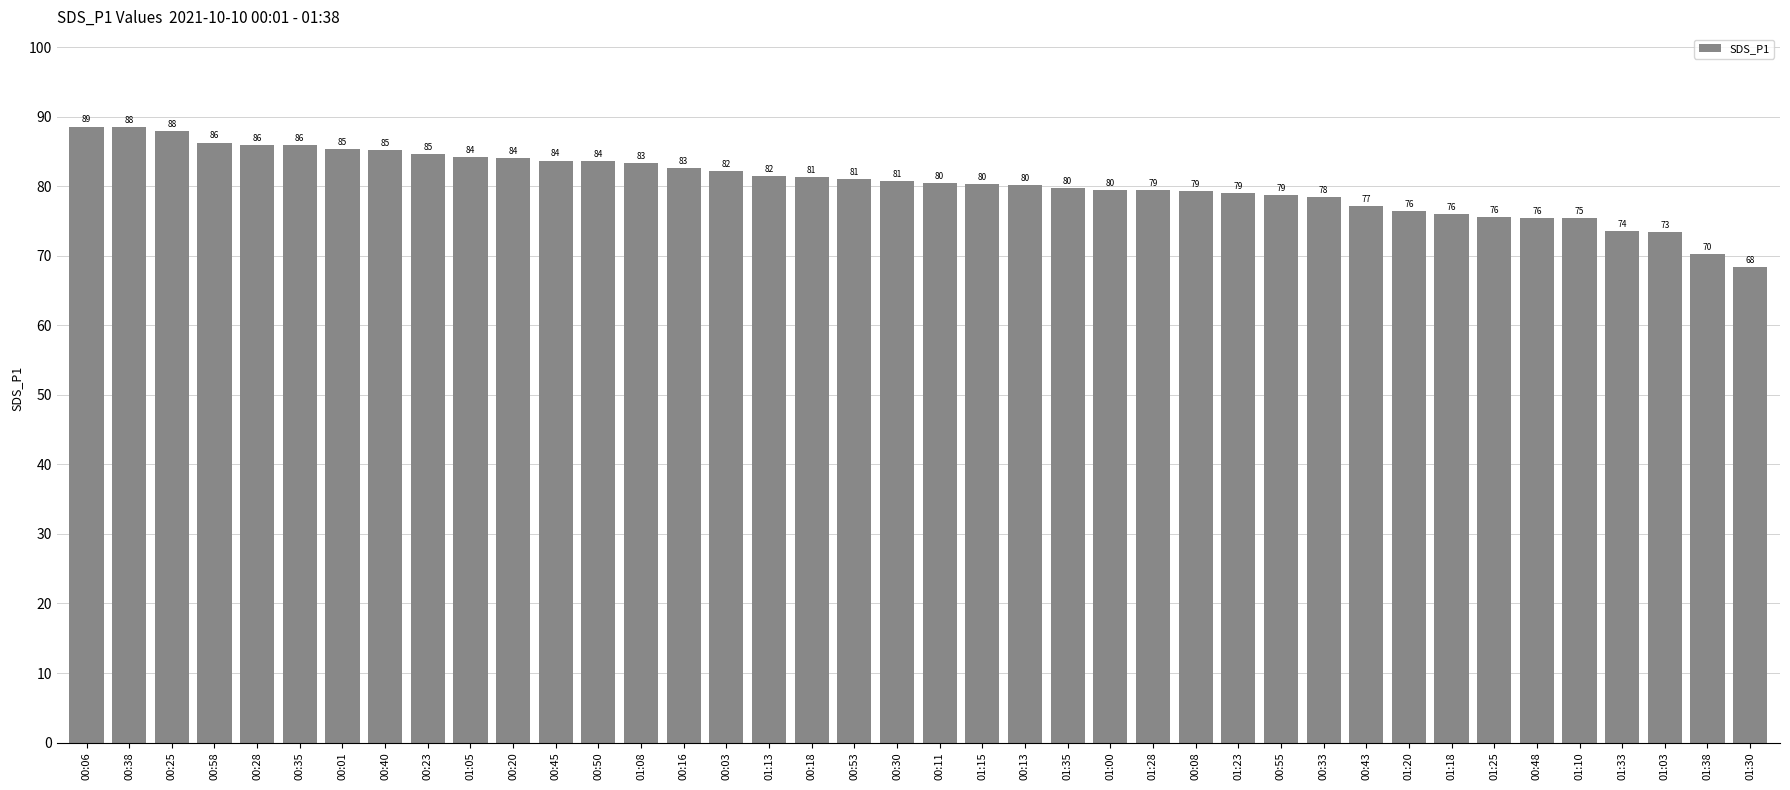

What is the value of the 26th bar from the left?

79.4